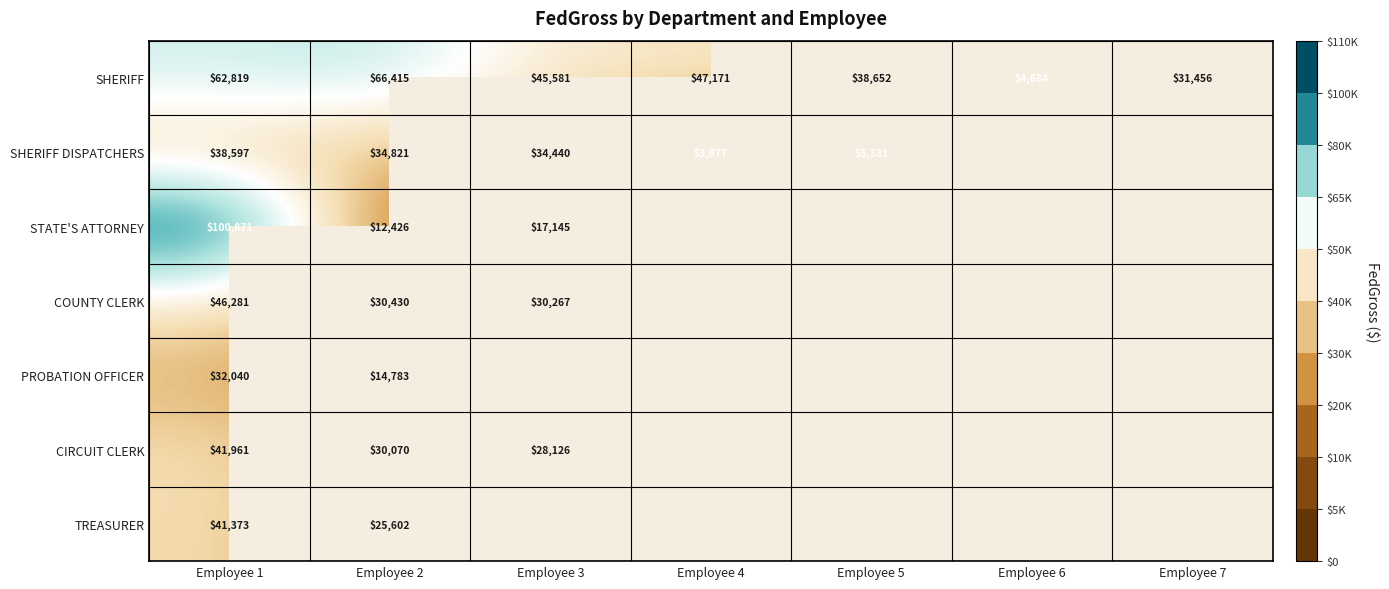

Is the value of TREASURER at Employee 1 greater than the value of PROBATION OFFICER at Employee 2?

Yes